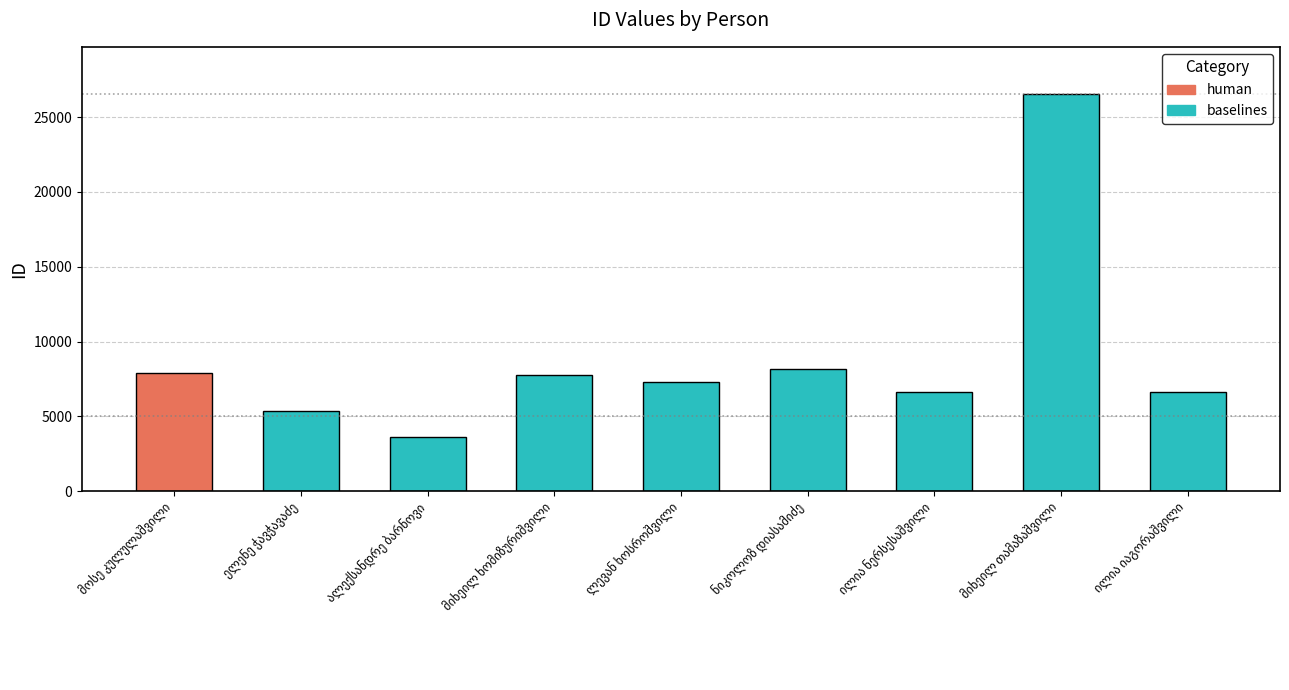

Reading left to right, extract all data points from this chart.

7928	5357	3638	7736	7313	8187	6613	26511	6625